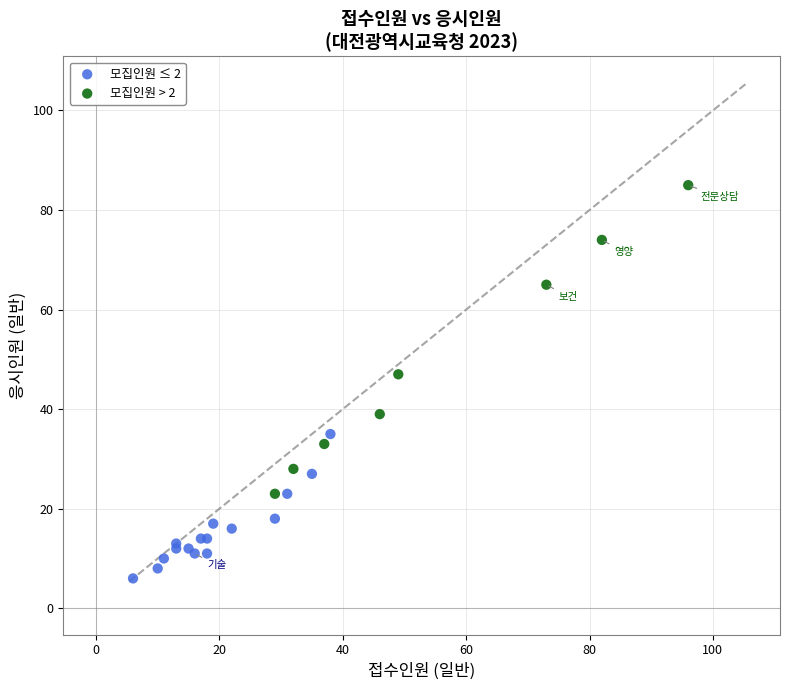

Which series contains the highest Y value?

모집인원 > 2